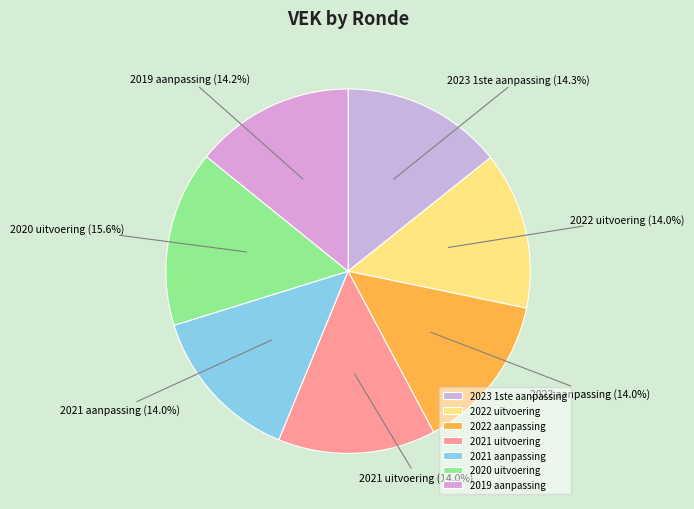

What percentage is the 2019 aanpassing slice, to the nearest percent?

14%